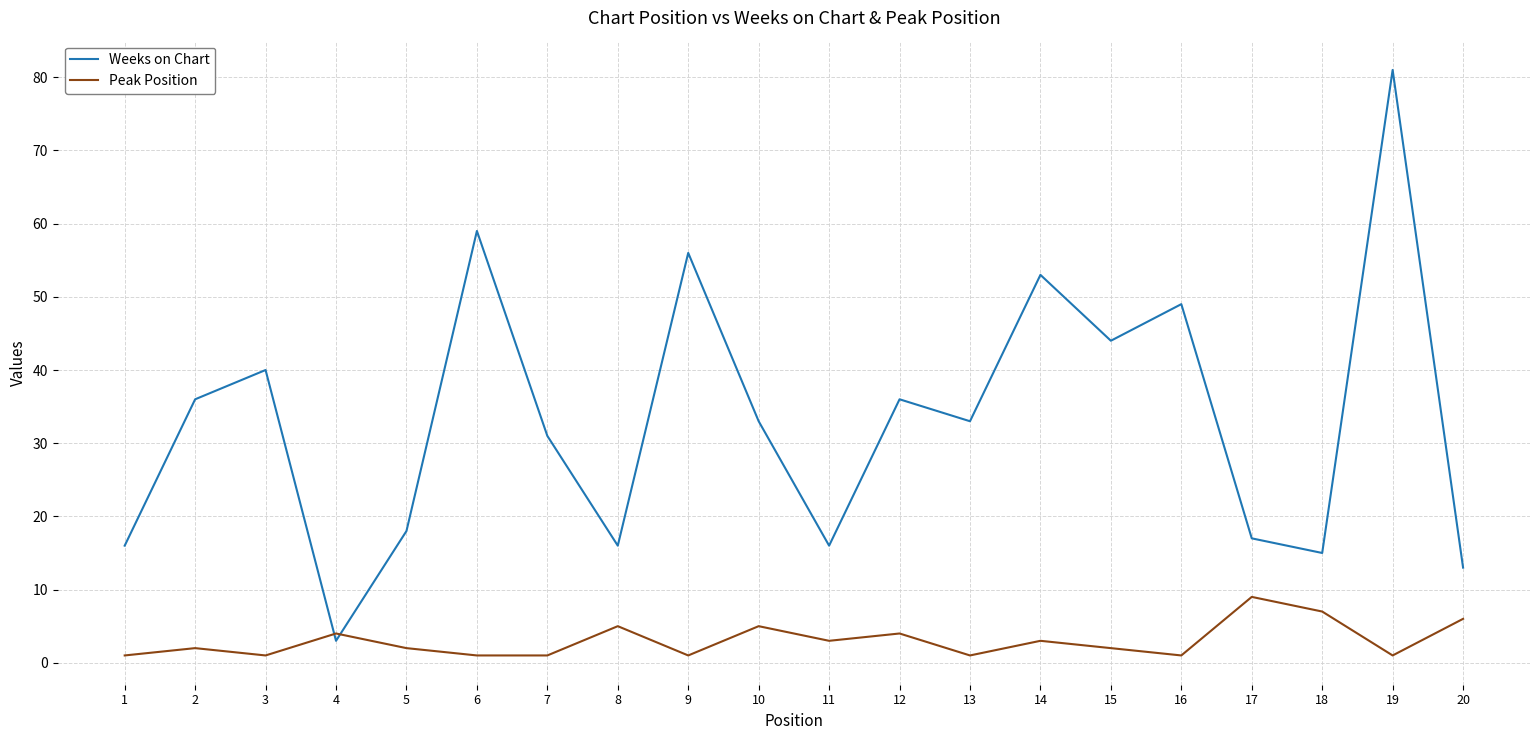

List the series in order of their peak value, highest first.

Weeks on Chart, Peak Position